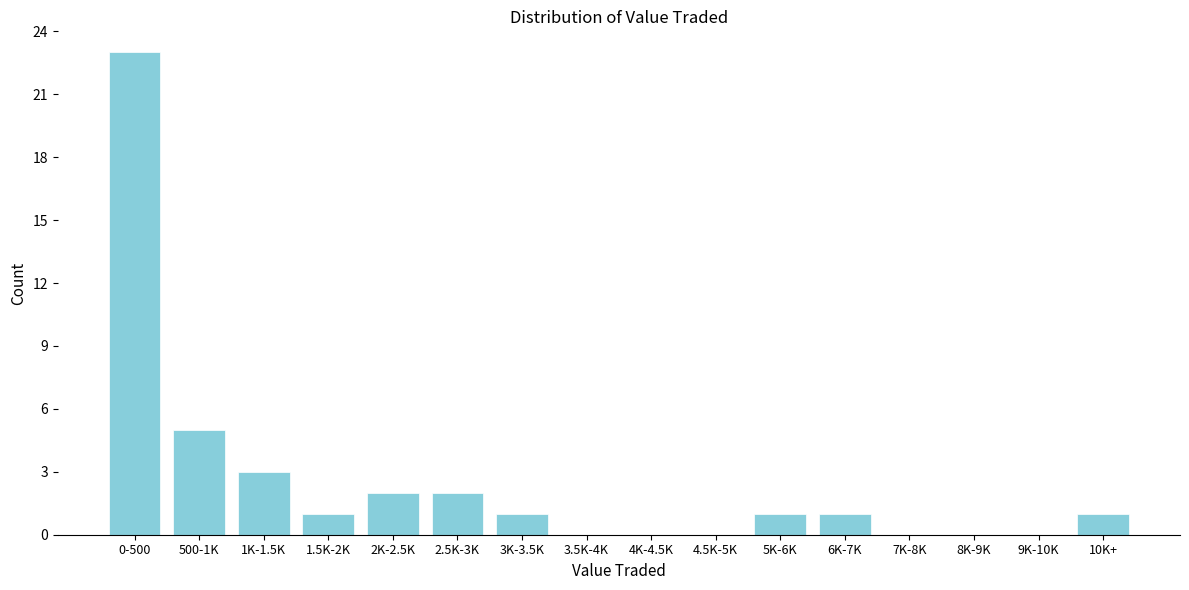

Reading right to left, extract all data points from this chart.

10K+=1	9K-10K=0	8K-9K=0	7K-8K=0	6K-7K=1	5K-6K=1	4.5K-5K=0	4K-4.5K=0	3.5K-4K=0	3K-3.5K=1	2.5K-3K=2	2K-2.5K=2	1.5K-2K=1	1K-1.5K=3	500-1K=5	0-500=23